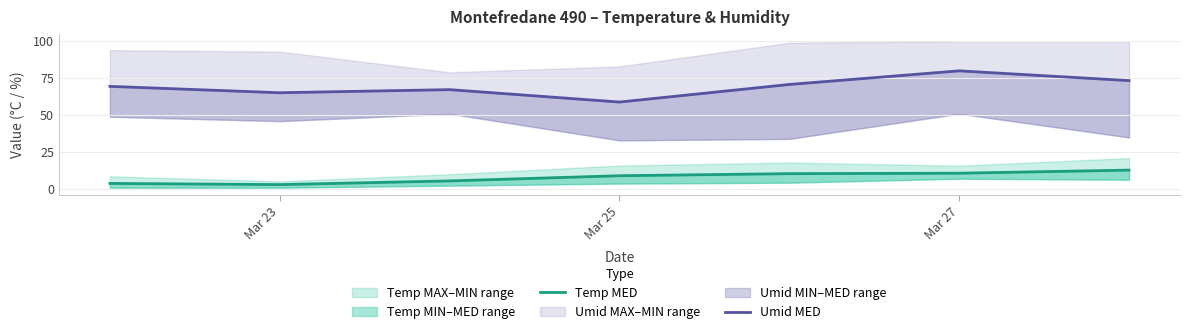

Reading right to left, list all the values displayed in this chart.

Temp MED: 12.9	10.8	10.5	9.1	5.6	3.1	3.9
Umid MED: 73.4	80.0	70.8	58.9	67.3	65.2	69.5